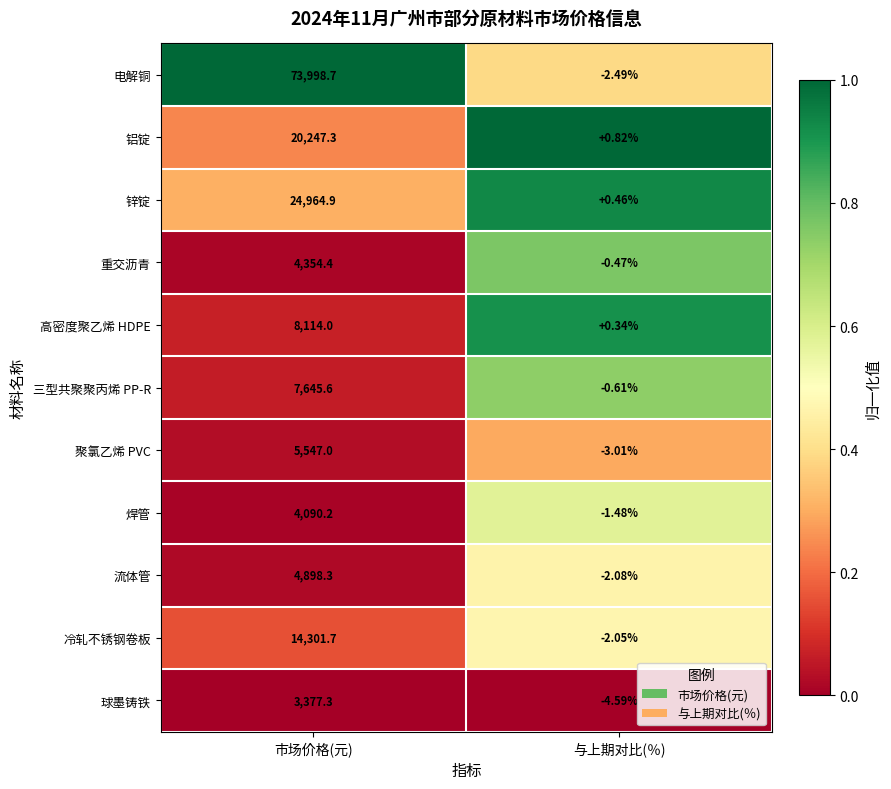

Rank the series at 市场价格(元) from lowest to highest value.

球墨铸铁, 焊管, 重交沥青, 流体管, 聚氯乙烯 PVC, 三型共聚聚丙烯 PP-R, 高密度聚乙烯 HDPE, 冷轧不锈钢卷板, 铝锭, 锌锭, 电解铜